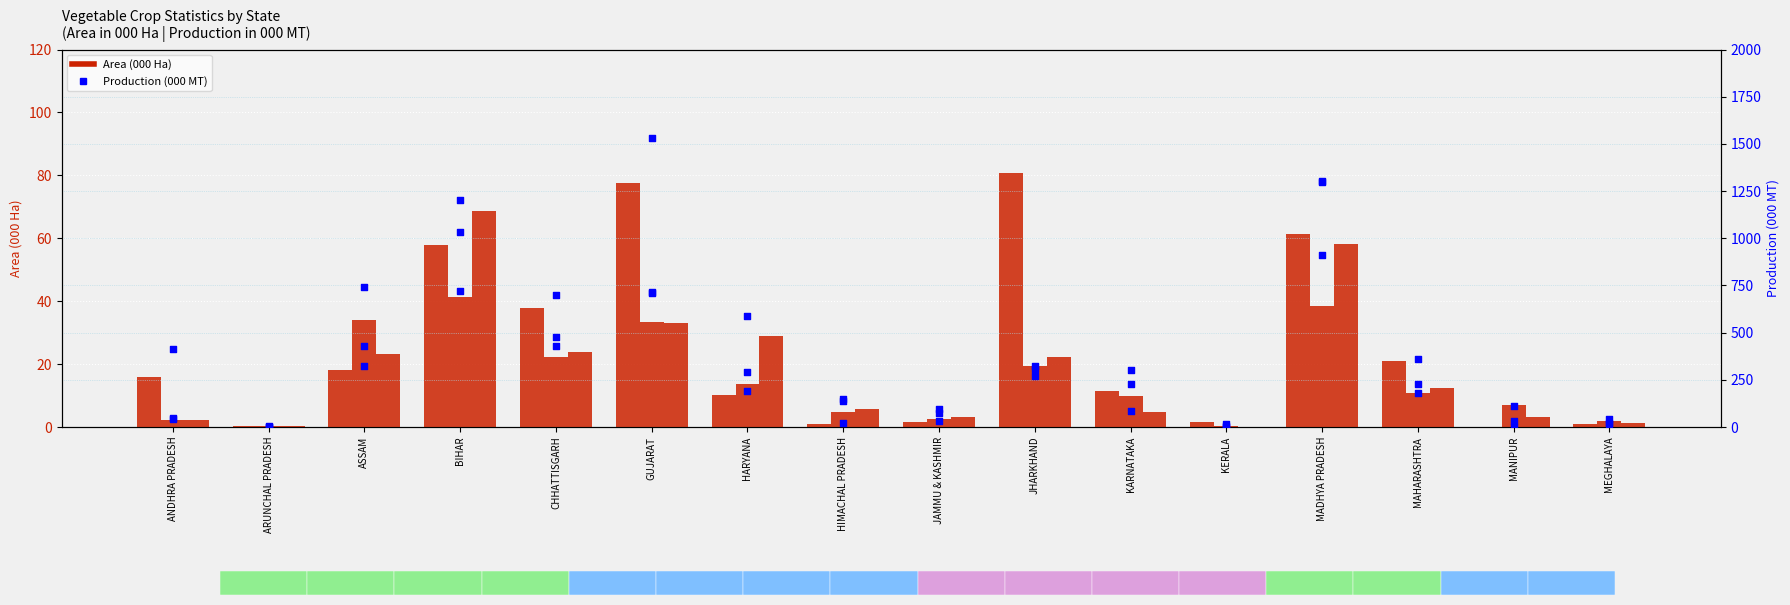

Which series reaches the maximum Y coordinate?

BRINJAL (Prod)